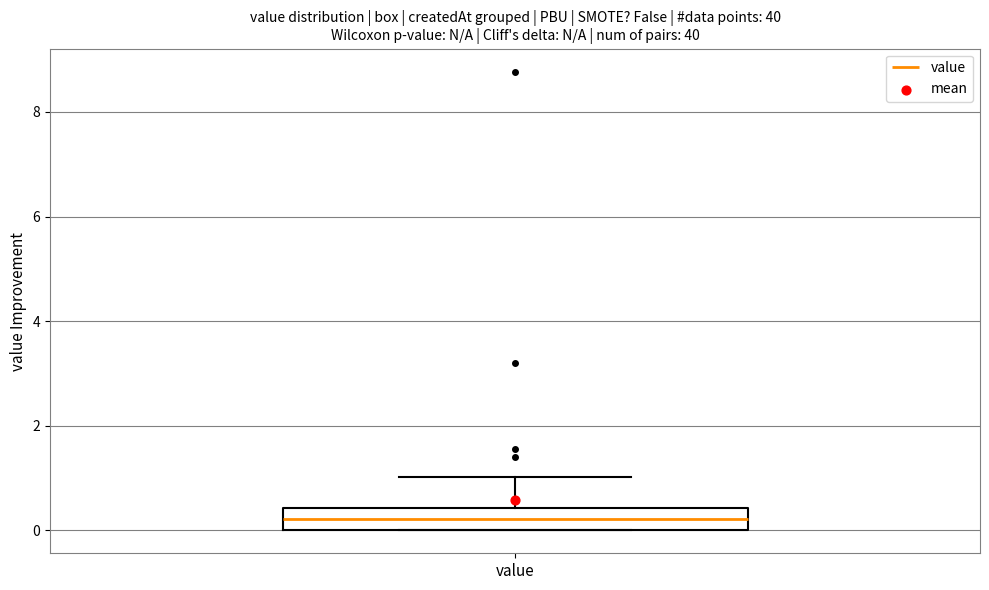

Read this box plot against the y-axis: the position of the median line, the range covered by the box, and the ends of both whiskers. The values are not printed on the chart, so give them approximately, as read against the axis.

median 0.2, box 0.0 to 0.4, whiskers 0.0 to 1.0